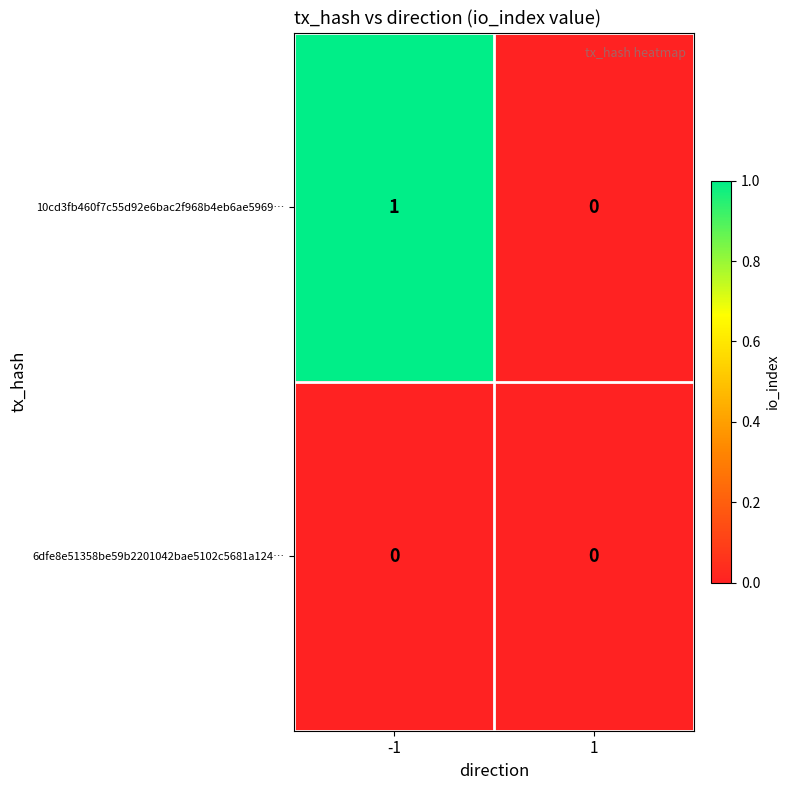

The value of 6dfe8e51358be59b2201042bae5102c5681a124… at 1 is 0. True or false?

True